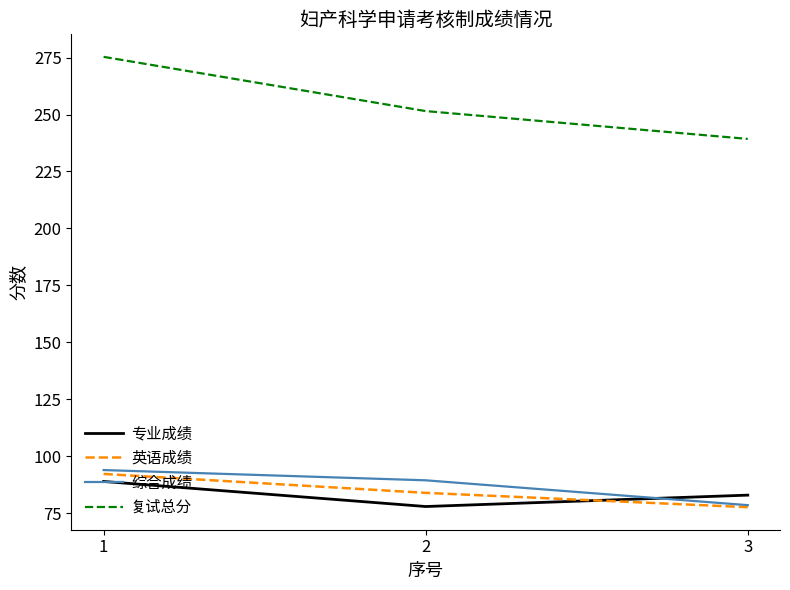

What are all the series names shown in the legend?

专业成绩, 英语成绩, 综合成绩, 复试总分